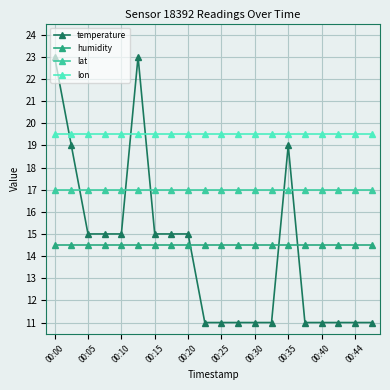

True or false: humidity and lat cross at least once.

False